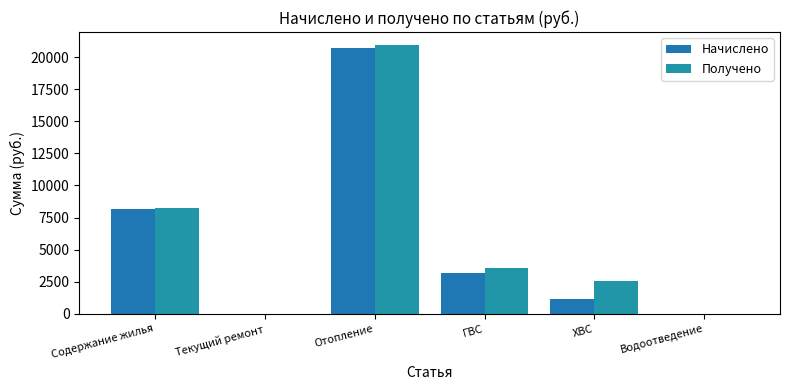

How many data points in Получено are above 3602?

3